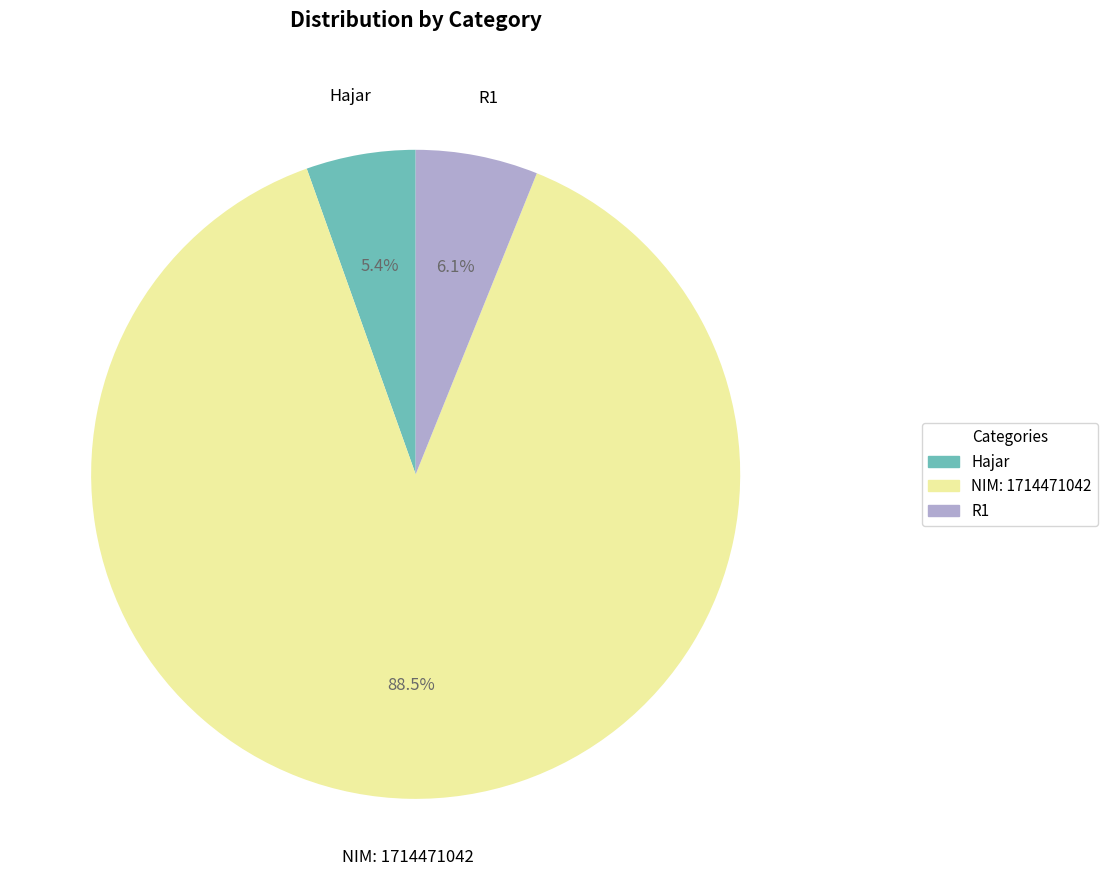

What is the smallest slice in the pie chart?

Hajar